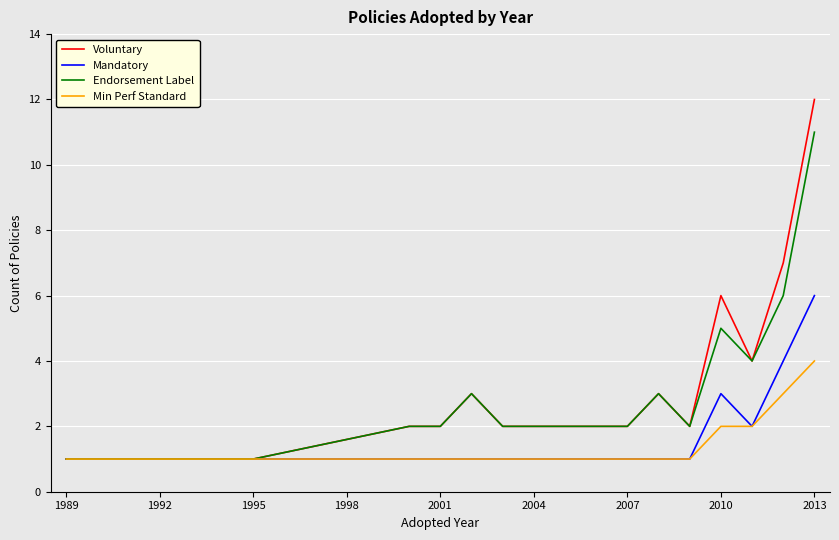

Which series has the widest spread of values?

Voluntary